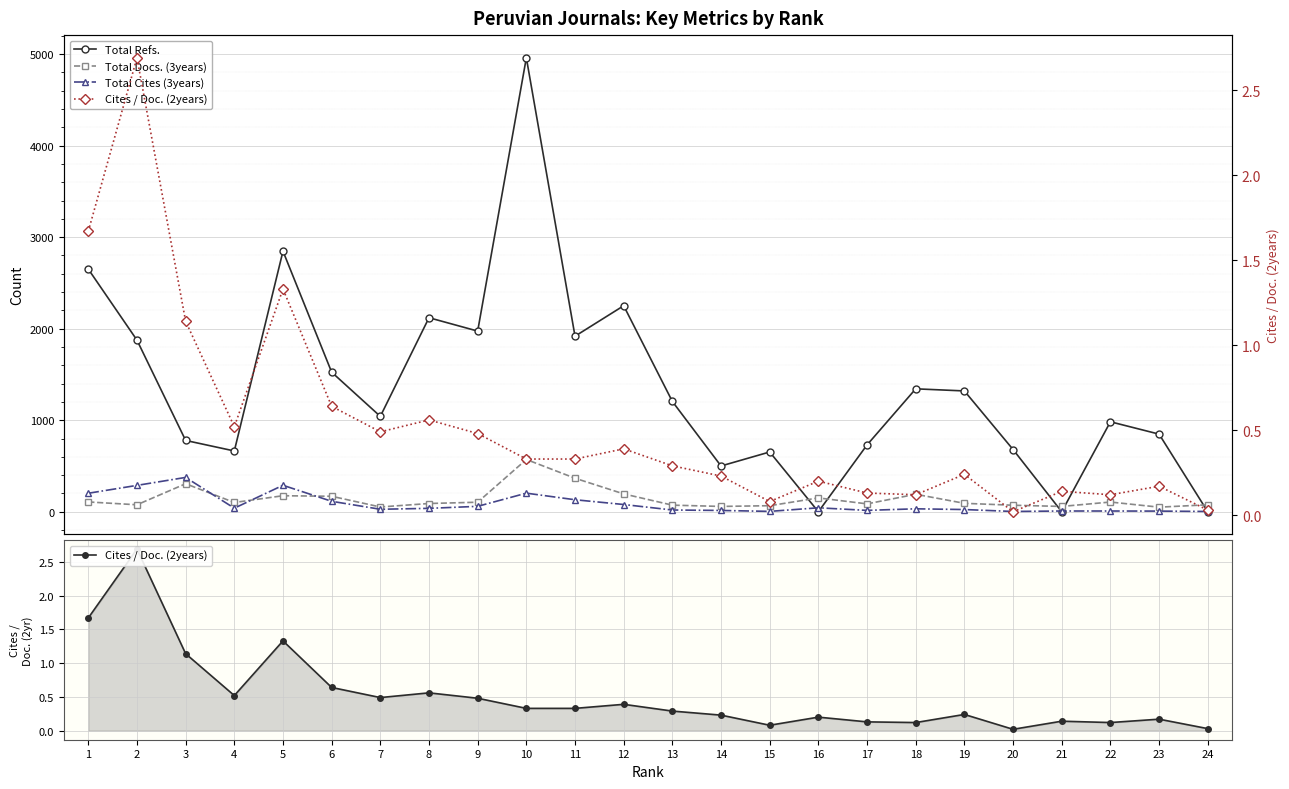

After their last crossing, which series has the higher values: Total Cites (3years) or Total Docs. (3years)?

Total Docs. (3years)